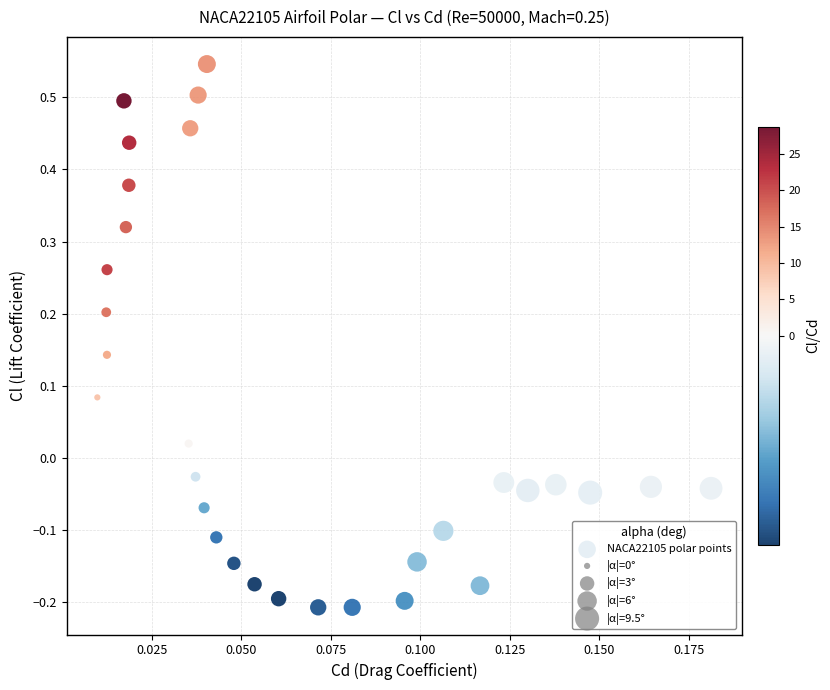

What is the range of Y values (max minus min)?

0.8